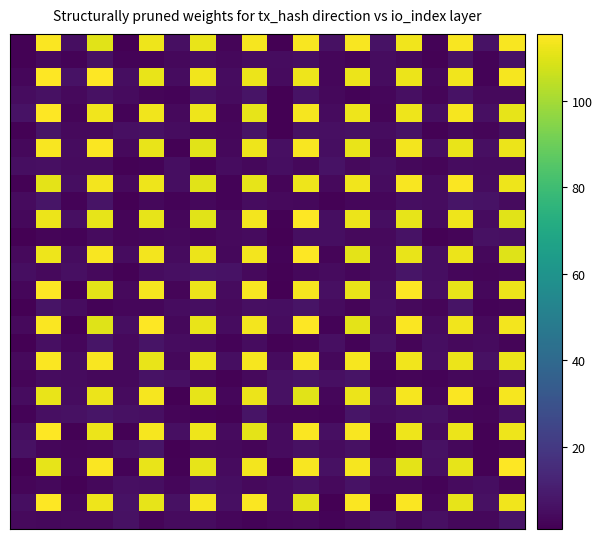

Count the number of categories in the chart.

20